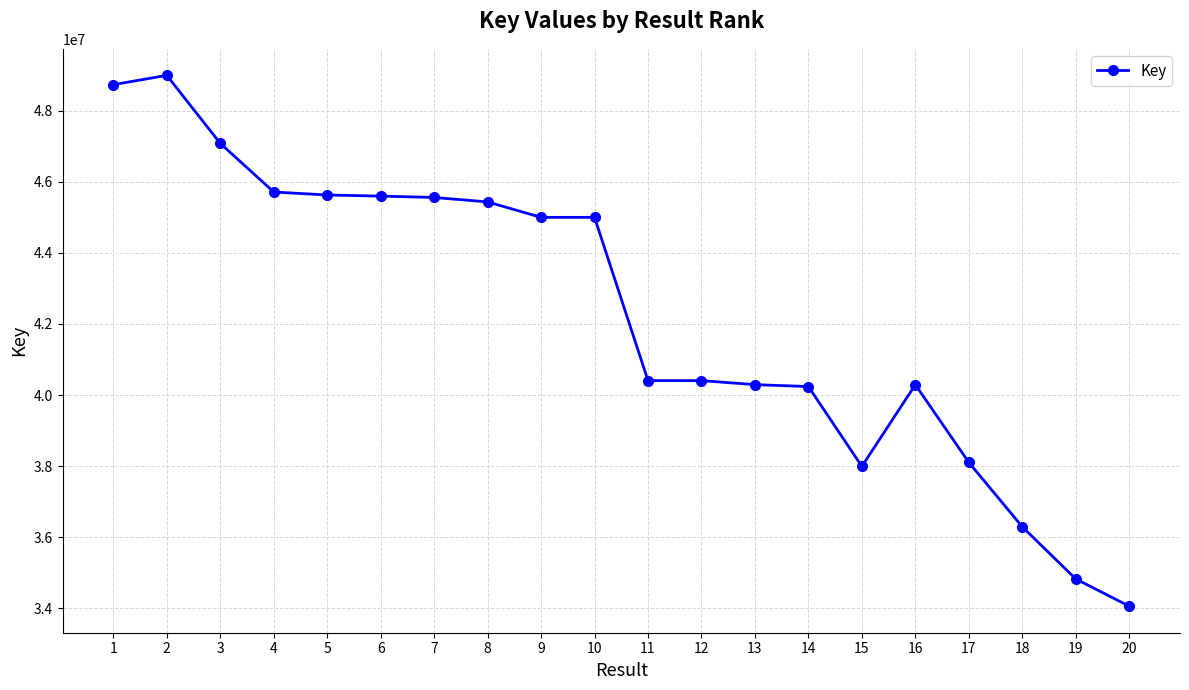

True or false: there are more than 1 points higher than both neighbors.

True